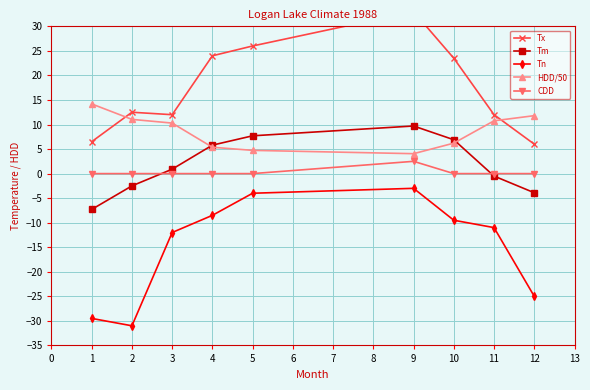

What is the average value of the HDD/50 series?

8.7